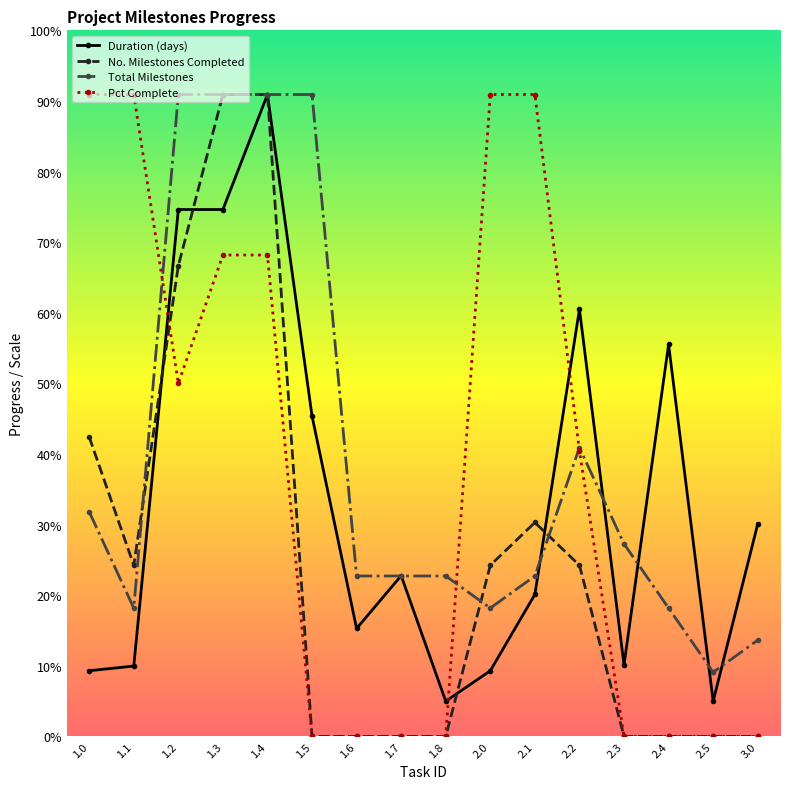

What are all the series names shown in the legend?

Duration (days), No. Milestones Completed, Total Milestones, Pct Complete